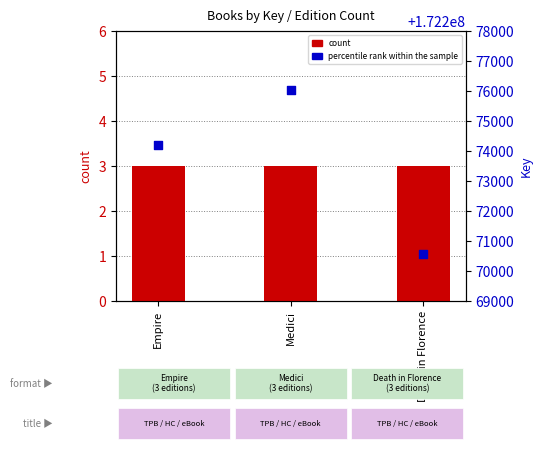

At how many categories does at least one series exceed 161903334?

3